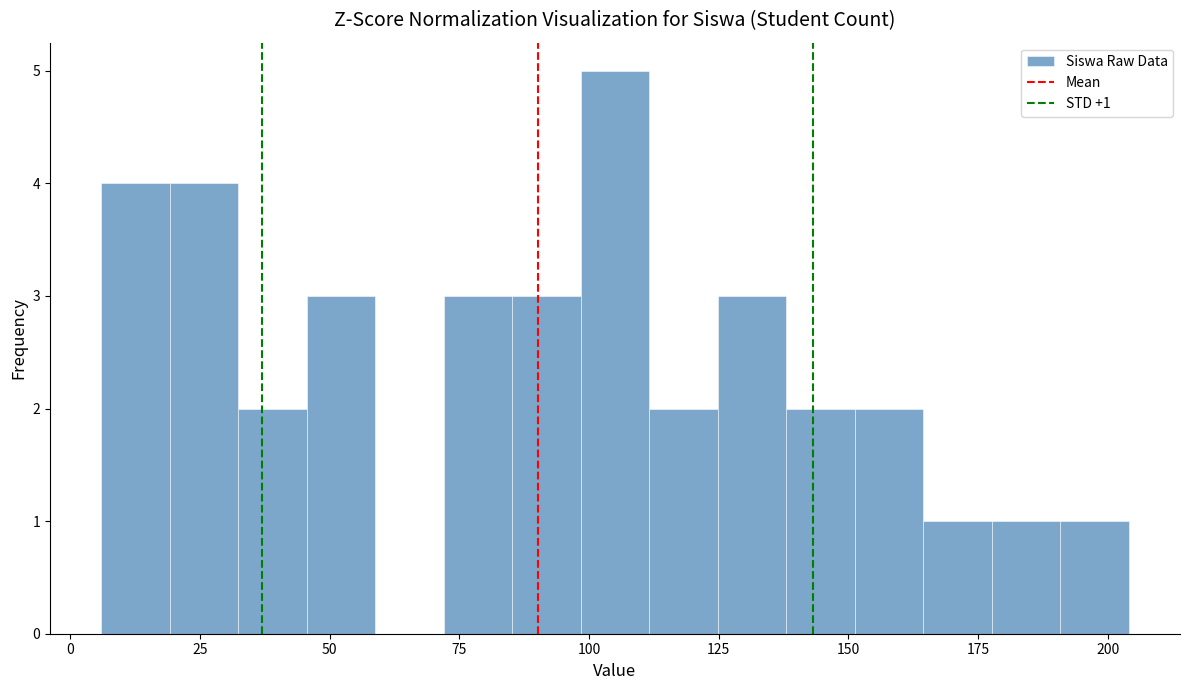

Around what value on the x-axis is the tallest bar? Give the approximate position of its centre, as read against the axis.

105